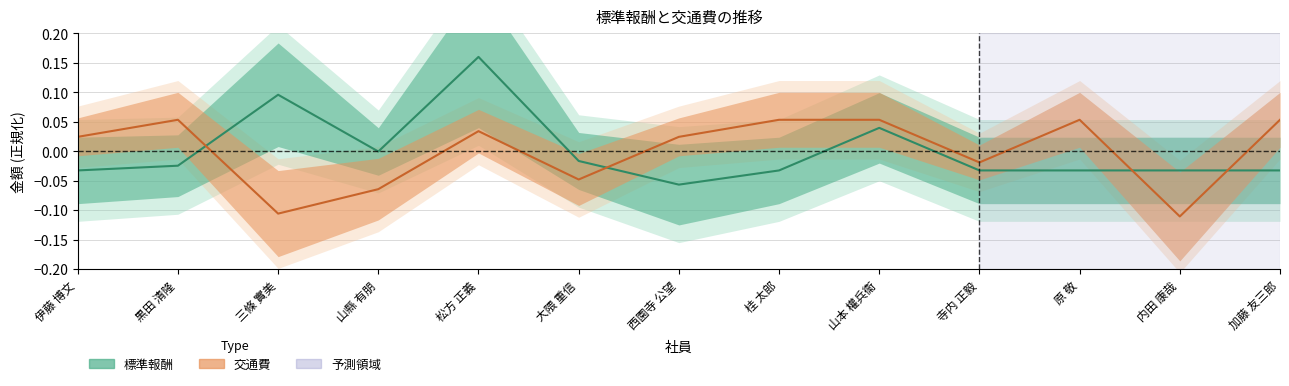

True or false: 標準報酬 has a value of -0.0 at 山縣 有朋.

False